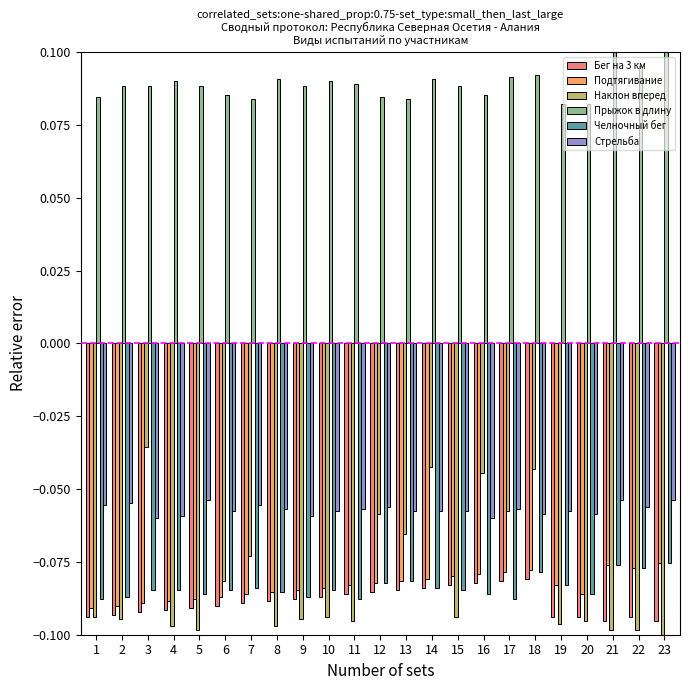

What is the sum of the Бег на 3 км values at 4 and 7?

-0.2